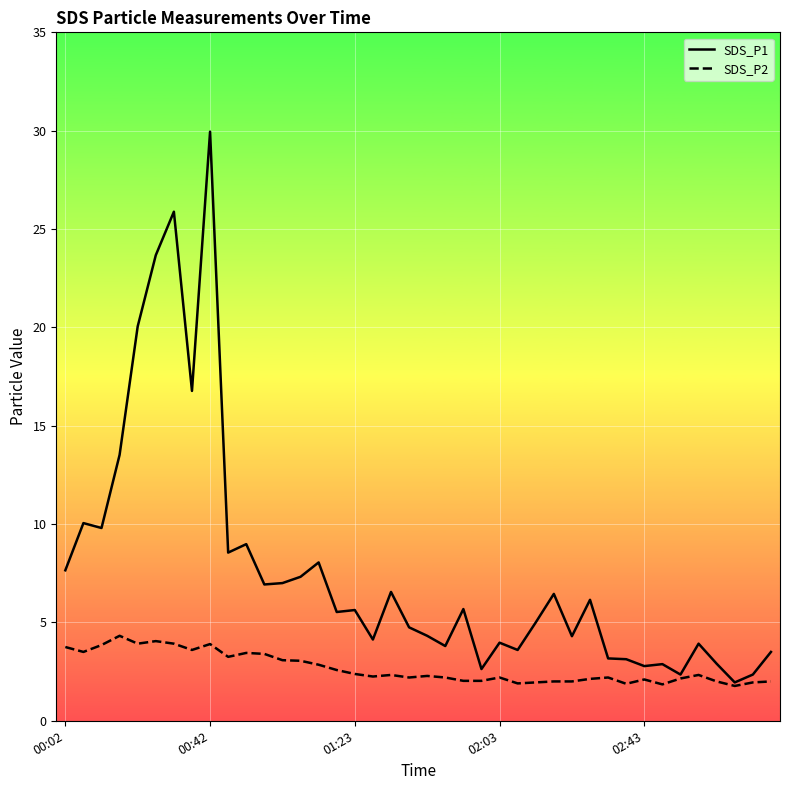

Rank the series by their average value, from highest to lowest.

SDS_P1, SDS_P2